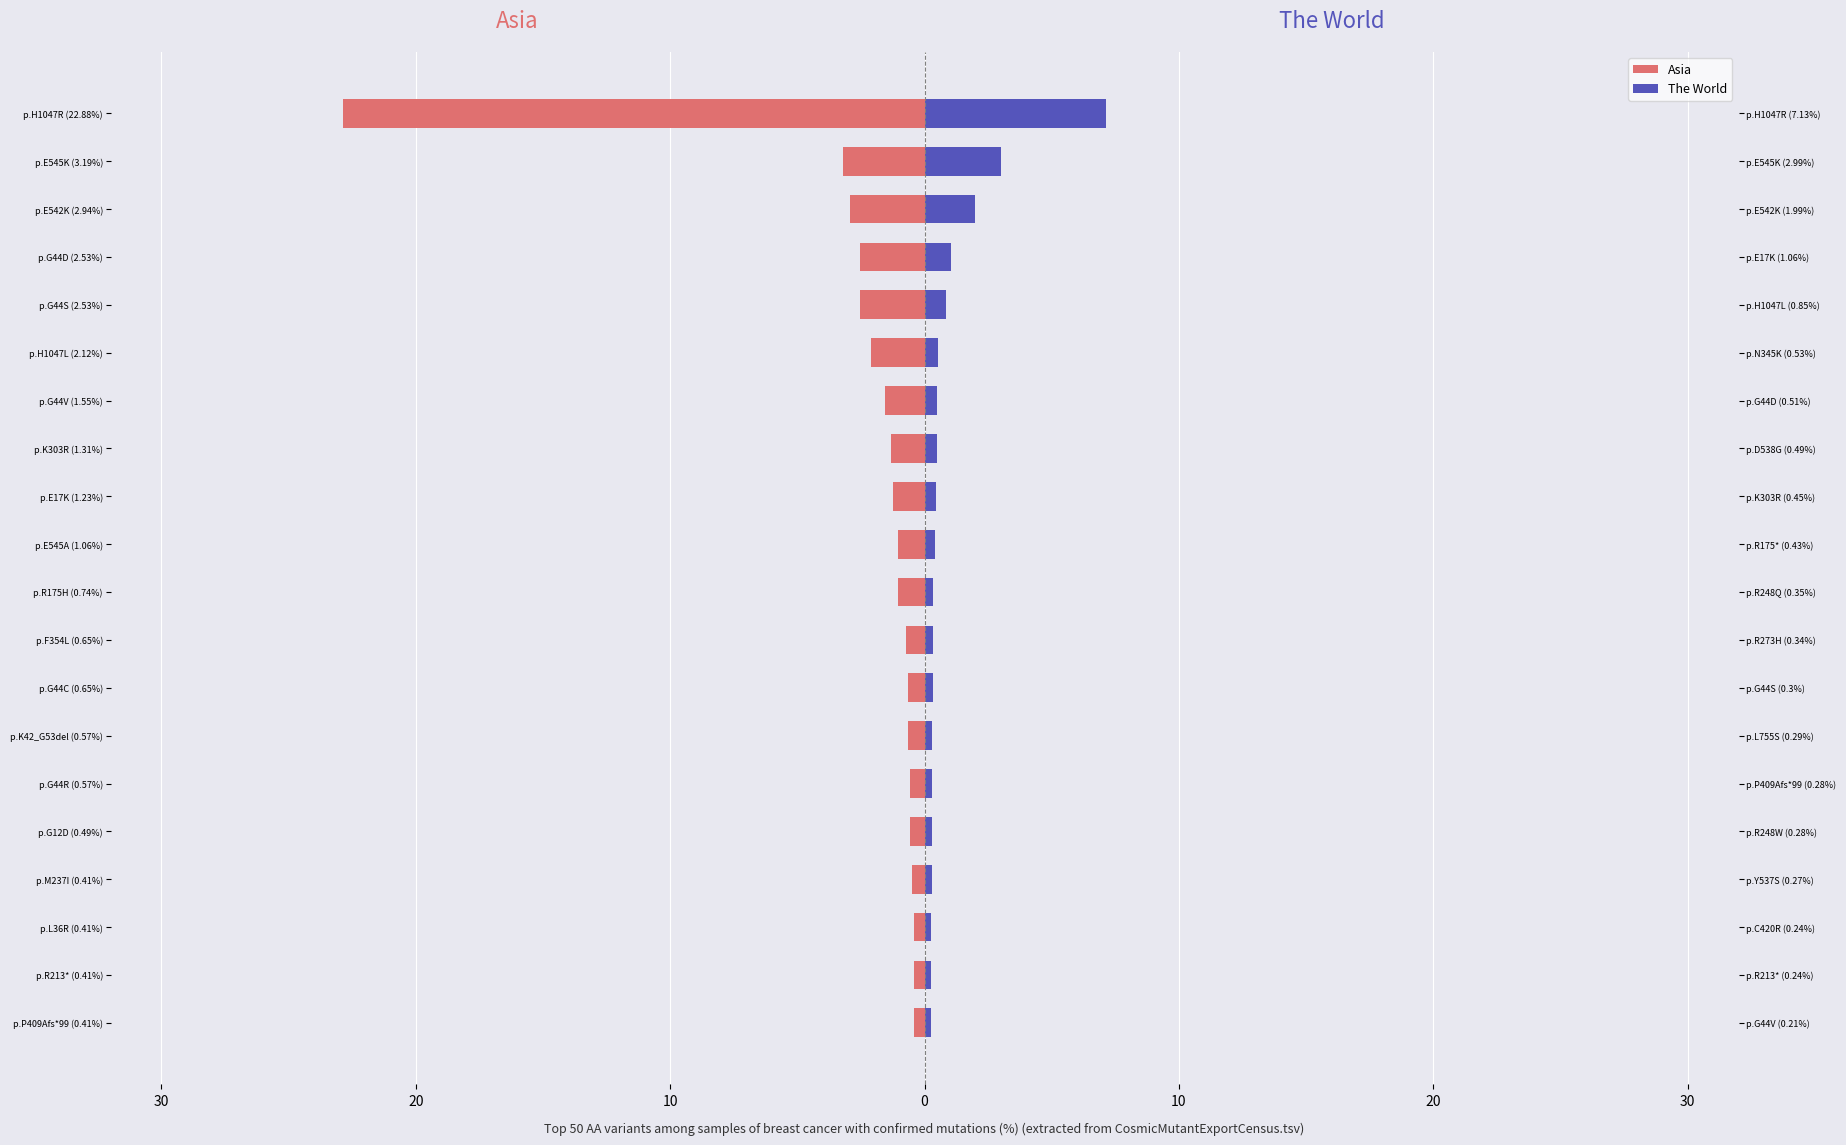

Which has a higher value, p.K303R (1.31%) or p.L36R (0.41%)?

p.L36R (0.41%)